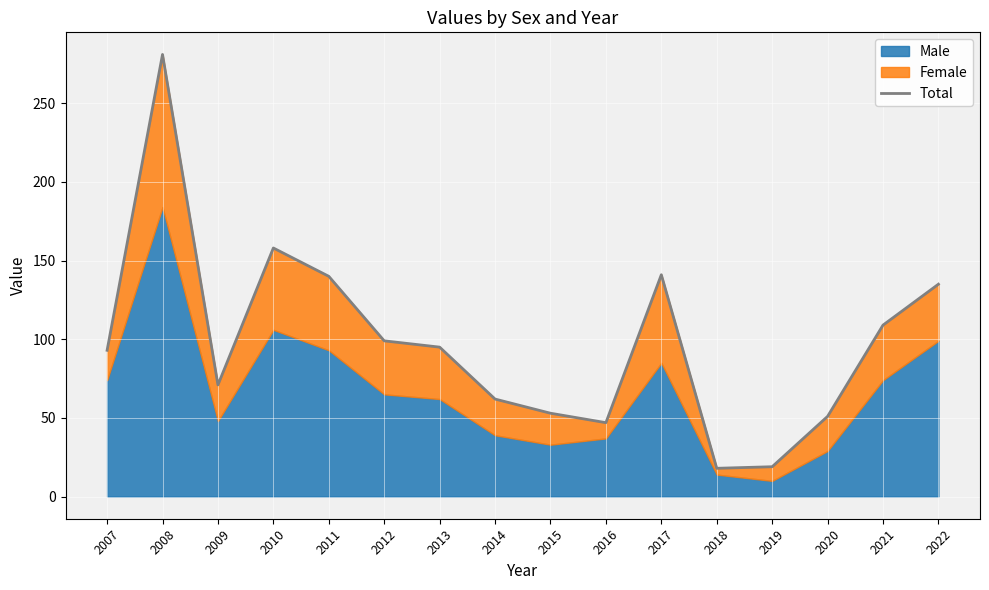

The chart shows a value of 62 at 2014. True or false?

True